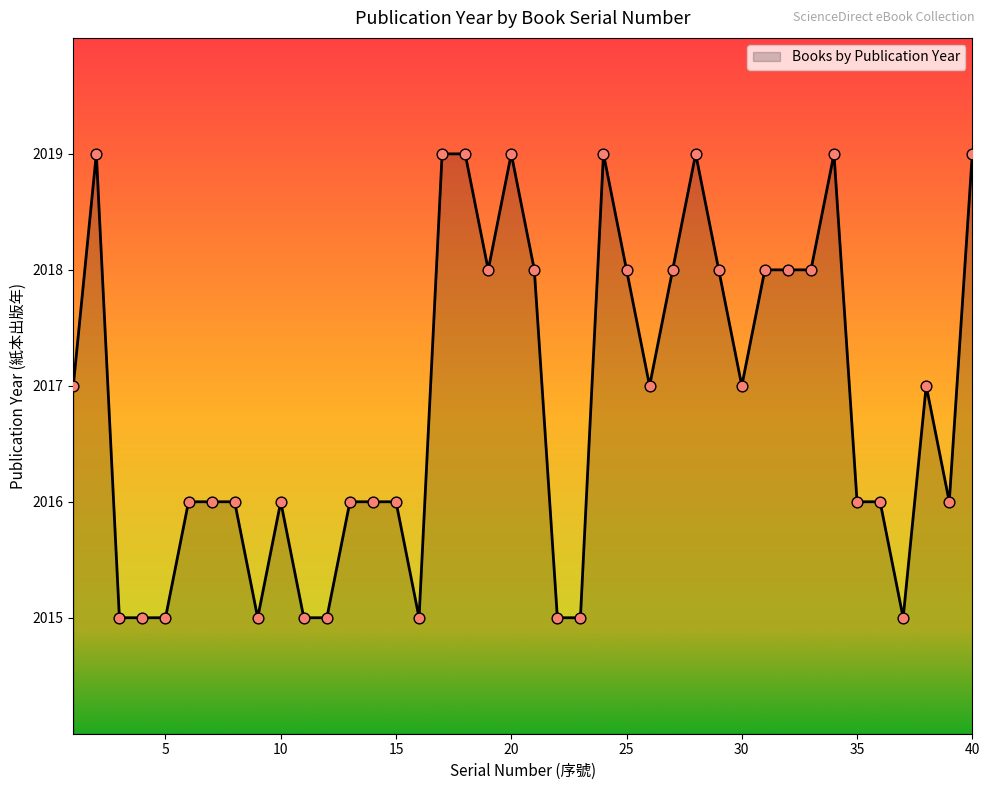

What is the smallest value displayed?

2015